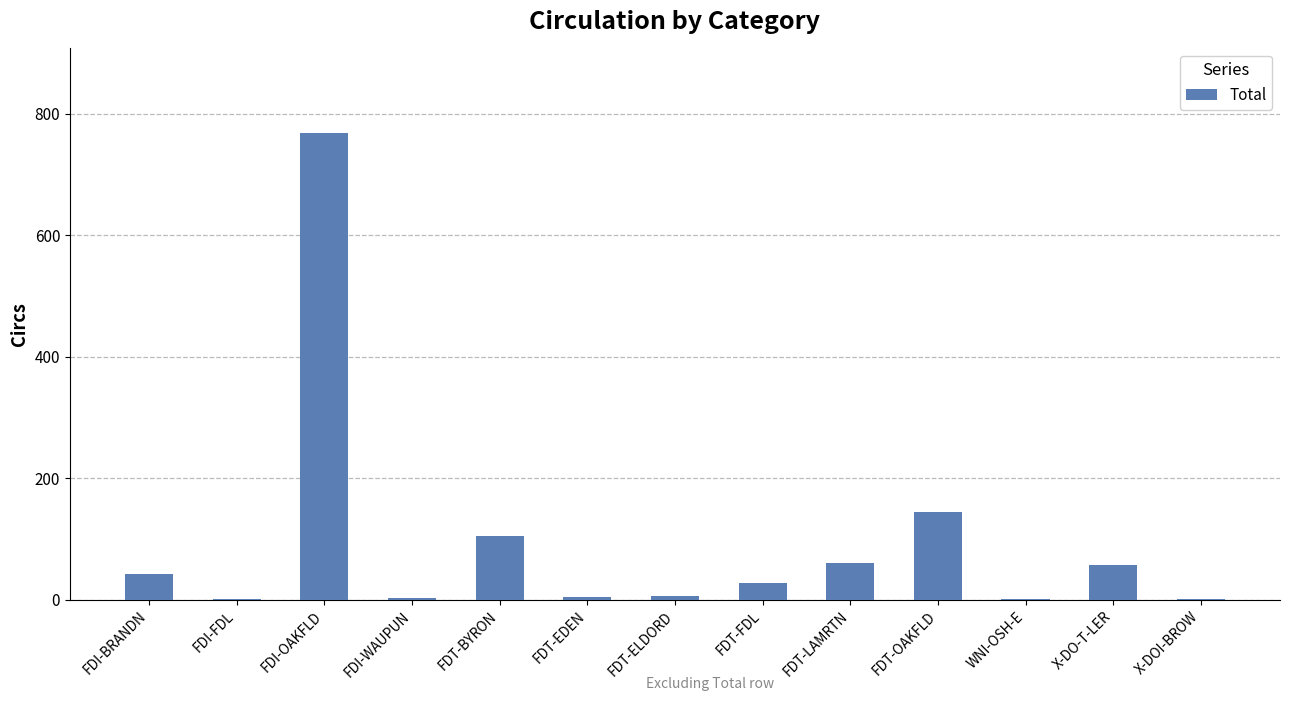

What is the greatest value displayed?

769